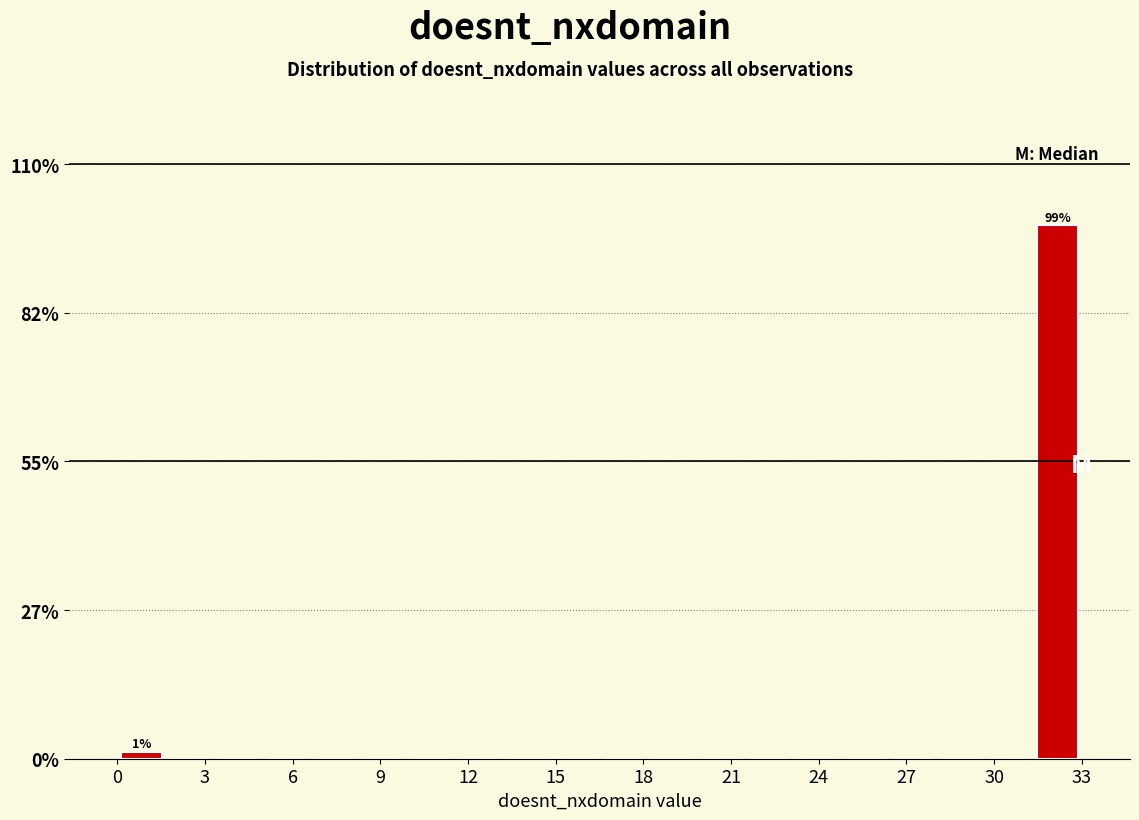

Around what value on the x-axis is the tallest bar? Give the approximate position of its centre, as read against the axis.

32.0